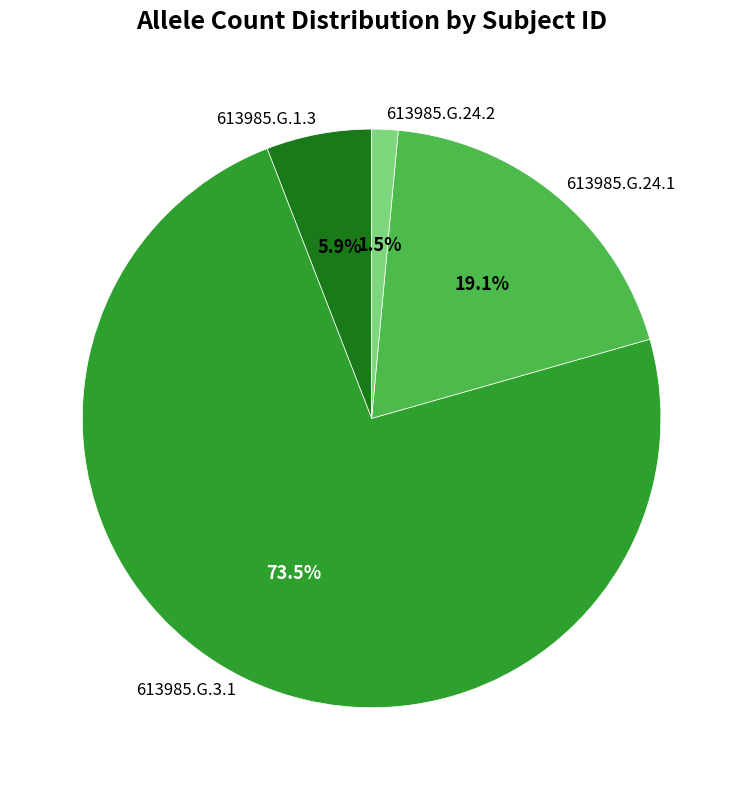

The 613985.G.1.3 slice represents 6% of the pie. True or false?

True